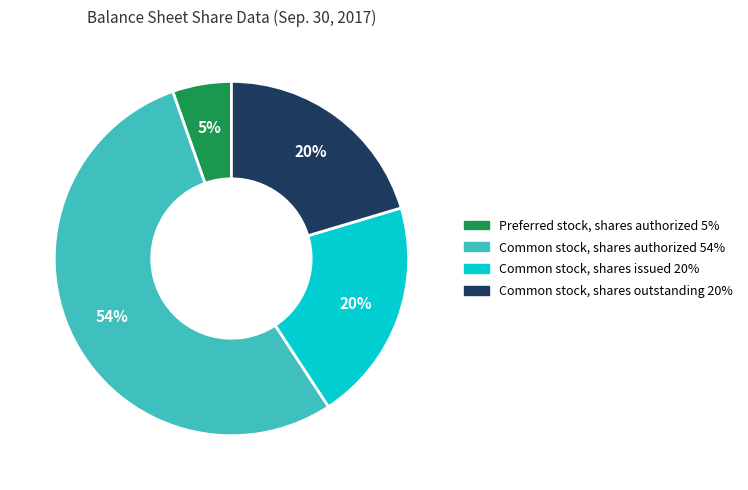

Is there any slice that represents more than half of the pie?

Yes